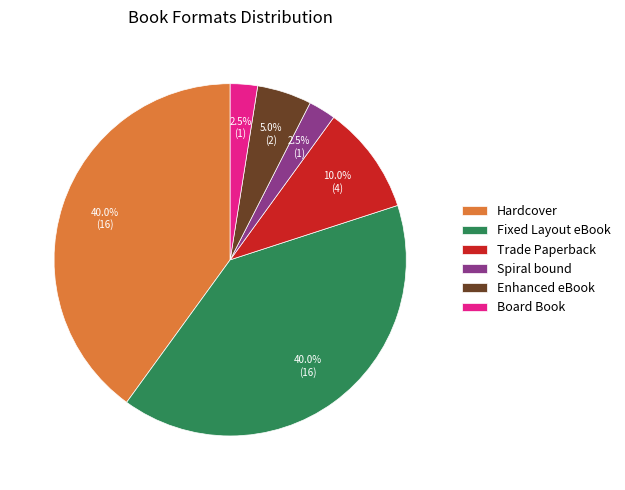

Between Trade Paperback and Board Book, which is larger?

Trade Paperback